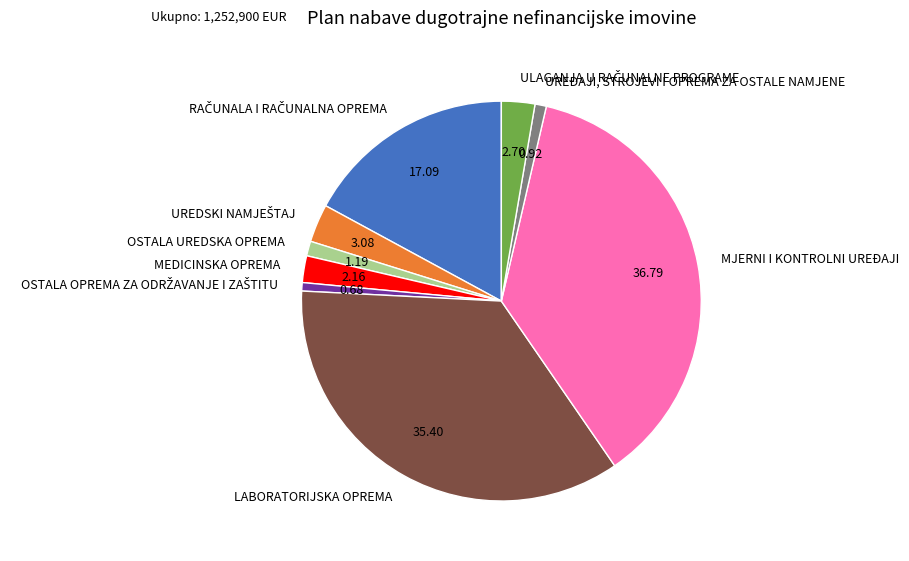

Combined, do MEDICINSKA OPREMA and LABORATORIJSKA OPREMA account for over 50%?

No